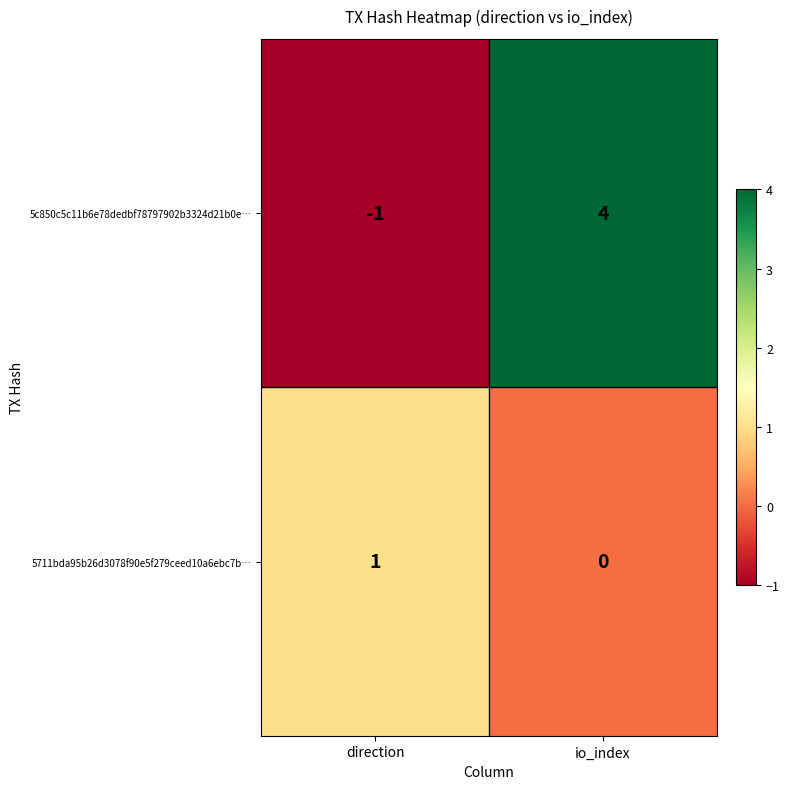

At which label is 5711bda95b26d3078f90e5f279ceed10a6ebc7b… closest to 0?

io_index